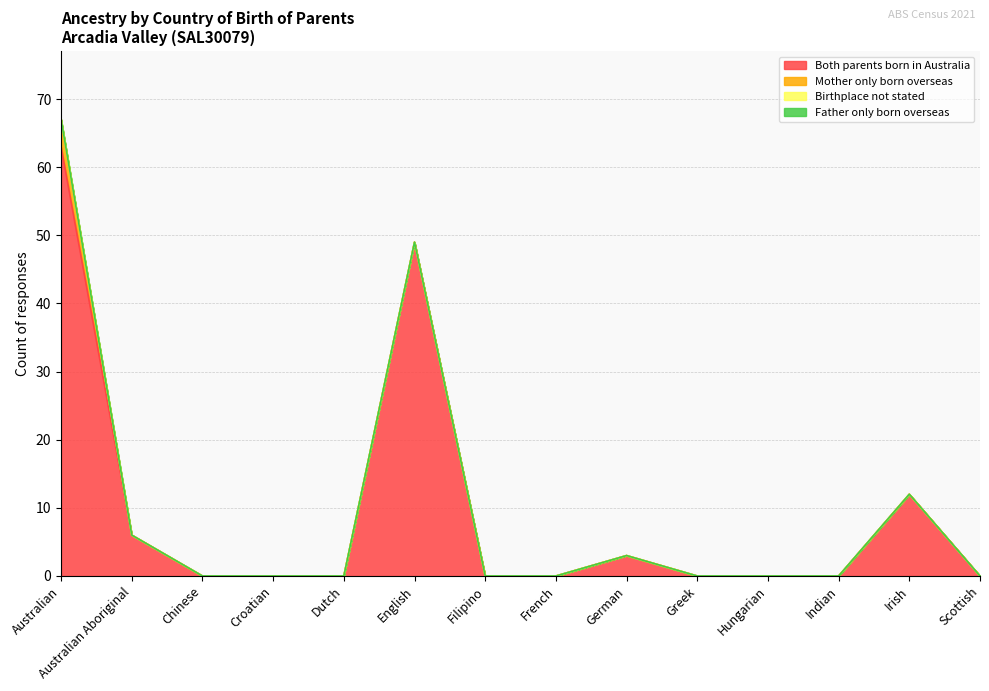

Reading left to right, what are all the values shown in this chart?

Both parents born in Australia: Australian=63	Australian Aboriginal=6	Chinese=0	Croatian=0	Dutch=0	English=49	Filipino=0	French=0	German=3	Greek=0	Hungarian=0	Indian=0	Irish=12	Scottish=0
Mother only born overseas: Australian=4	Australian Aboriginal=0	Chinese=0	Croatian=0	Dutch=0	English=0	Filipino=0	French=0	German=0	Greek=0	Hungarian=0	Indian=0	Irish=0	Scottish=0
Birthplace not stated: Australian=0	Australian Aboriginal=0	Chinese=0	Croatian=0	Dutch=0	English=0	Filipino=0	French=0	German=0	Greek=0	Hungarian=0	Indian=0	Irish=0	Scottish=0
Father only born overseas: Australian=0	Australian Aboriginal=0	Chinese=0	Croatian=0	Dutch=0	English=0	Filipino=0	French=0	German=0	Greek=0	Hungarian=0	Indian=0	Irish=0	Scottish=0